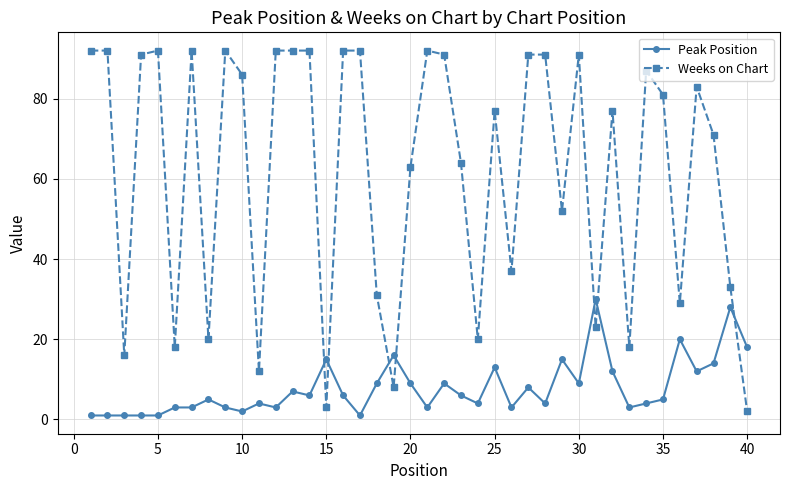

Rank the series by their maximum value, from lowest to highest.

Peak Position, Weeks on Chart